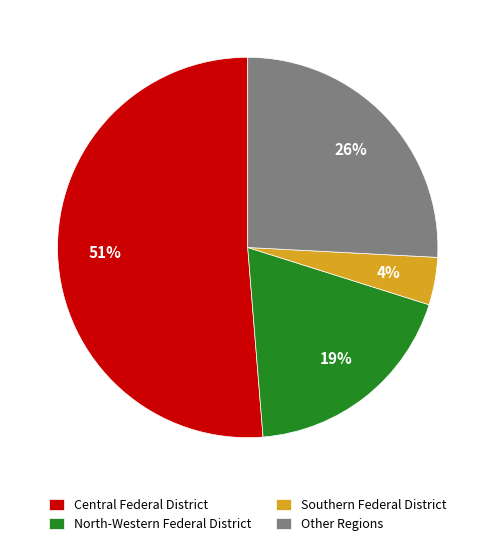

To the nearest percent, what is the difference between the largest and smallest slice percentages?

47%